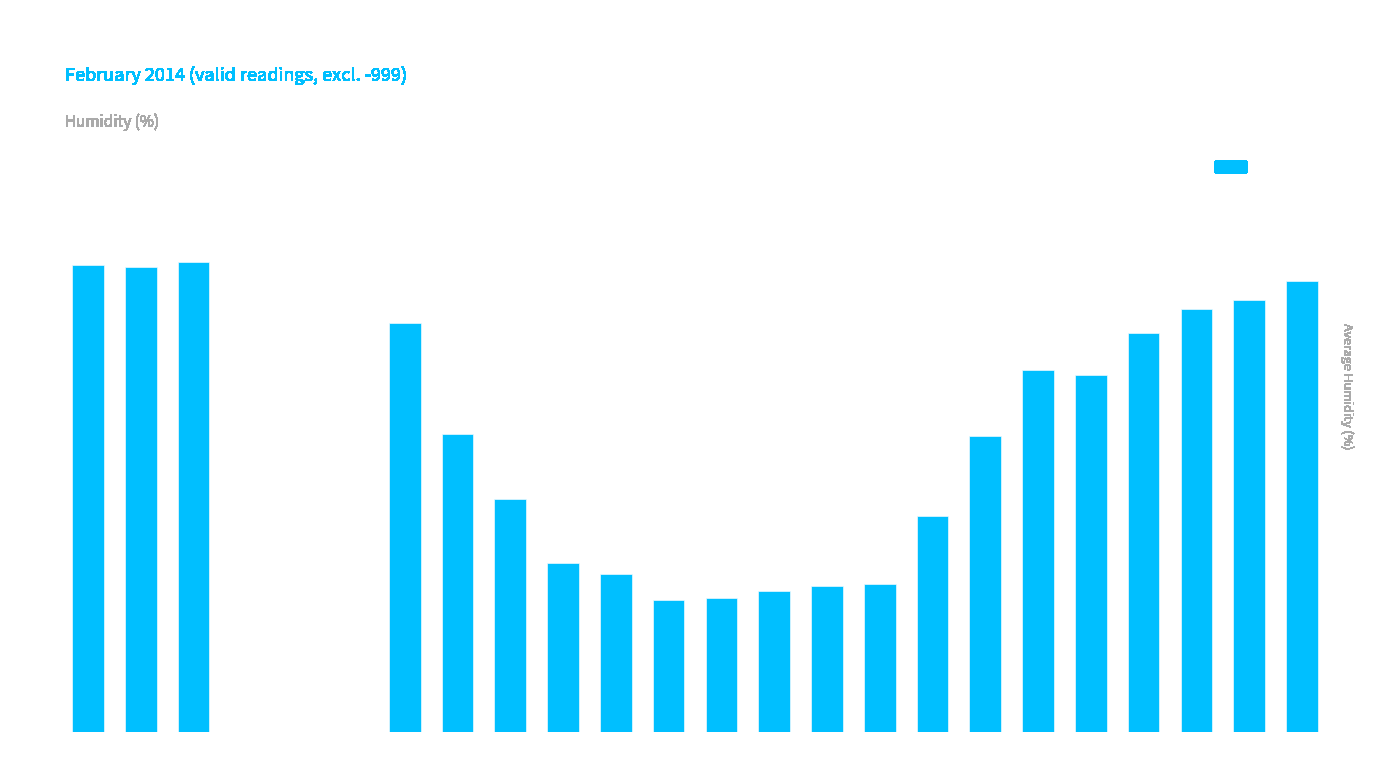

Where is the data nearest to the value 50?

08:00